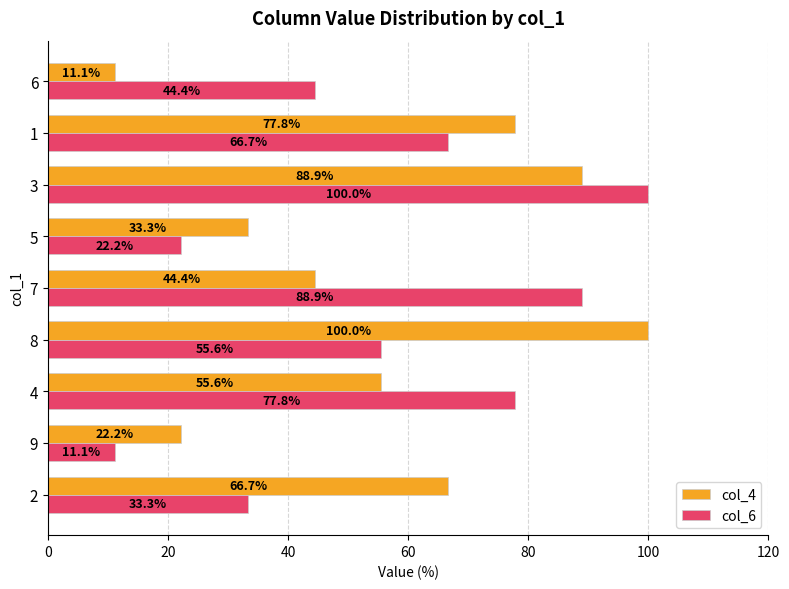

Is the value of col_6 at 4 greater than the value of col_4 at 3?

No